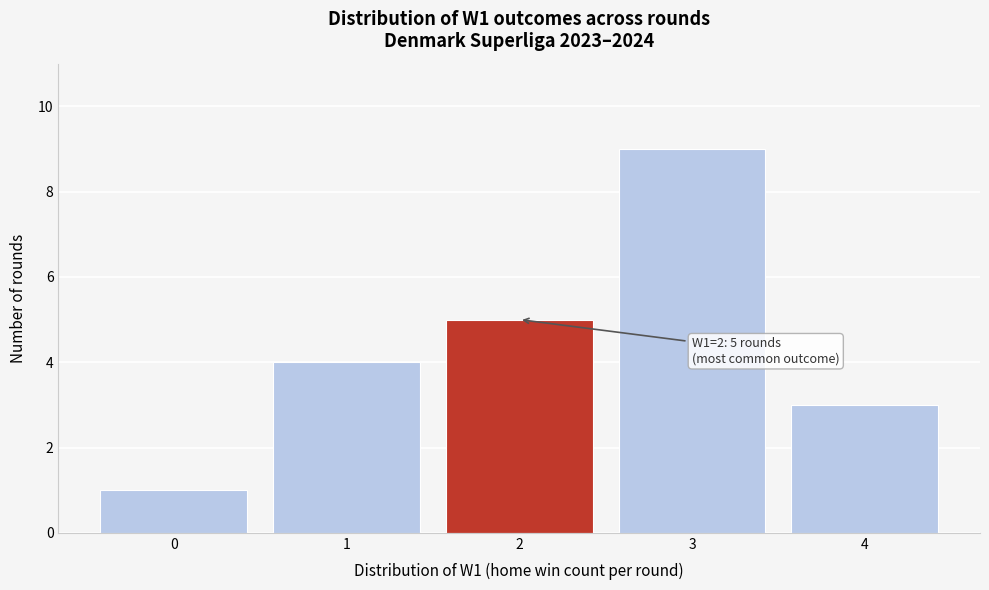

Which range on the x-axis has the tallest bar?

2.5 to 3.5